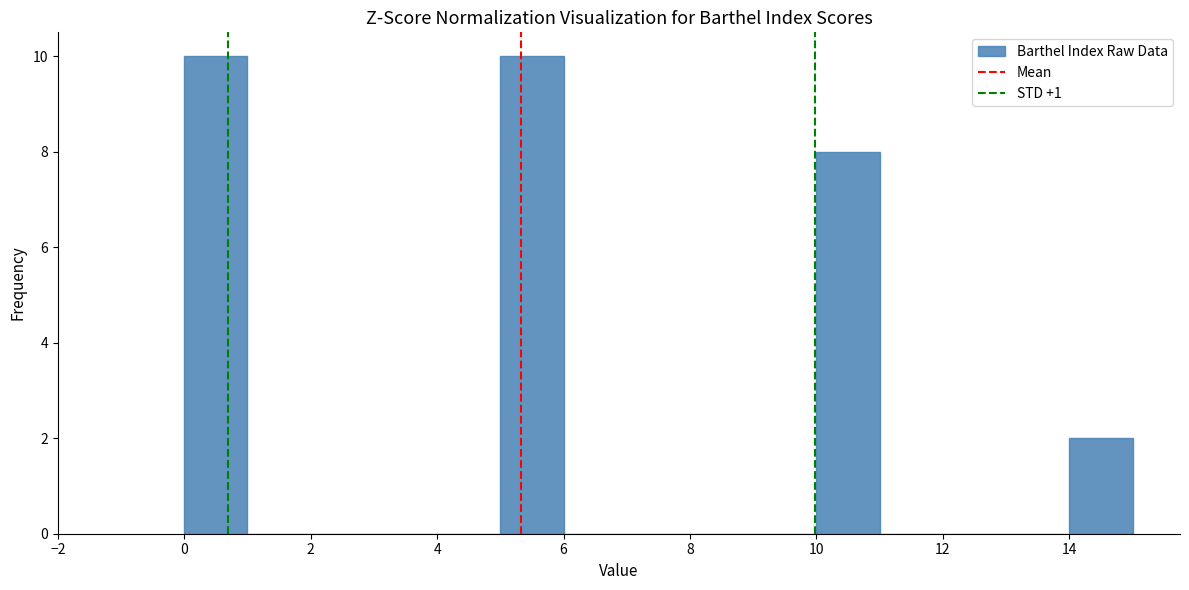

Reading left to right, transcribe this chart: for each bar, give the range it covers on the x-axis and its height. The values are not printed on the chart, so give them approximately, as read against the axis.

0 to 1: 10
1 to 2: 0
2 to 3: 0
3 to 4: 0
4 to 5: 0
5 to 6: 10
6 to 7: 0
7 to 8: 0
8 to 9: 0
9 to 10: 0
10 to 11: 8
11 to 12: 0
12 to 13: 0
13 to 14: 0
14 to 15: 2